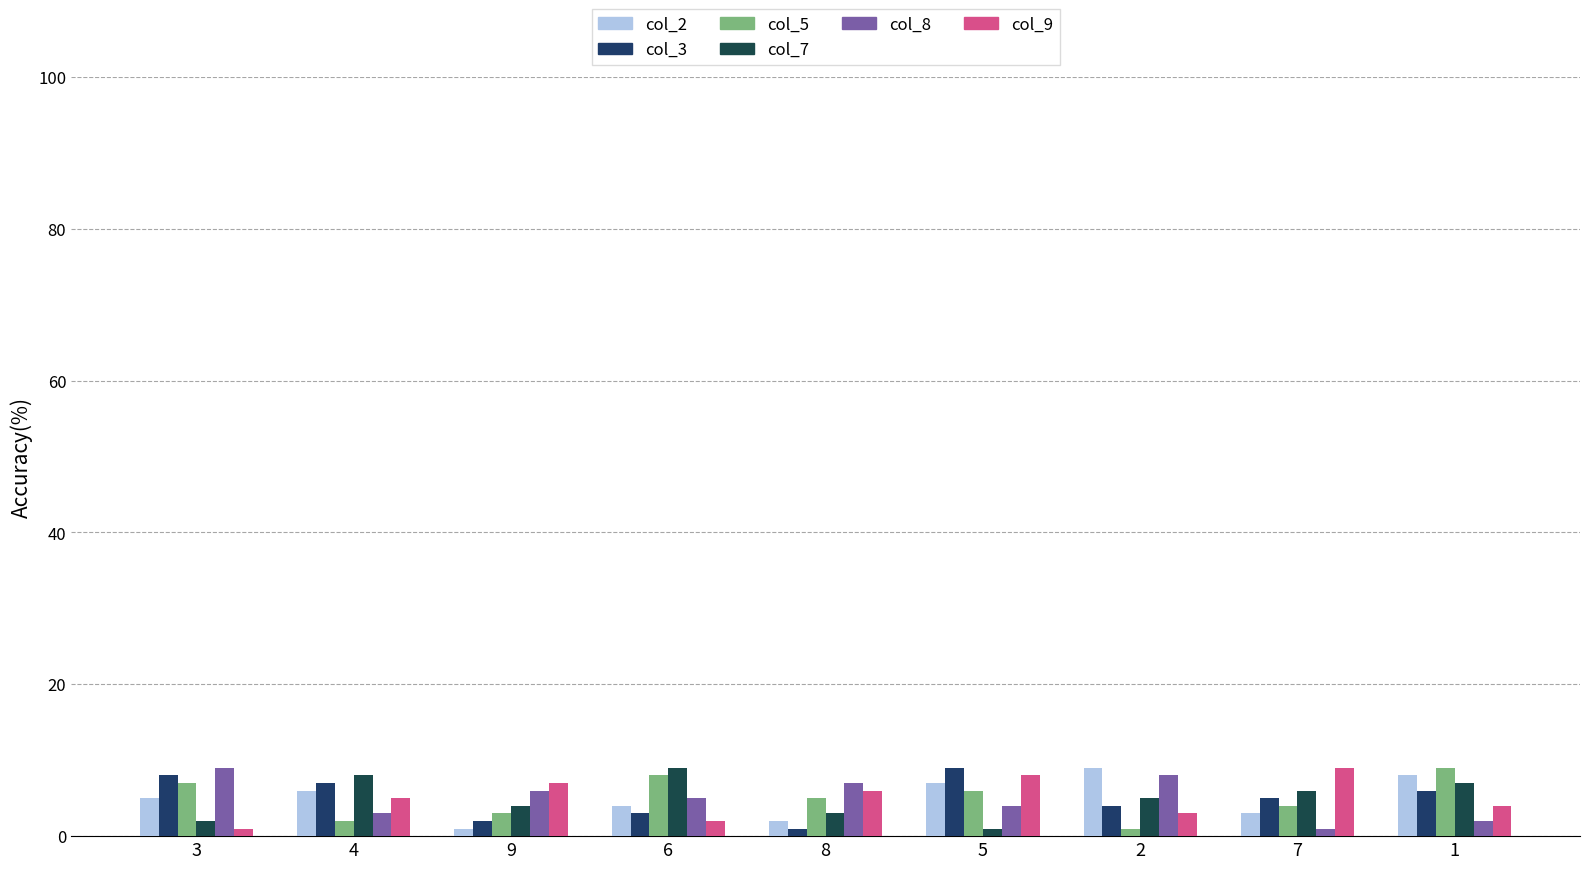

What are all the series names shown in the legend?

col_2, col_3, col_5, col_7, col_8, col_9